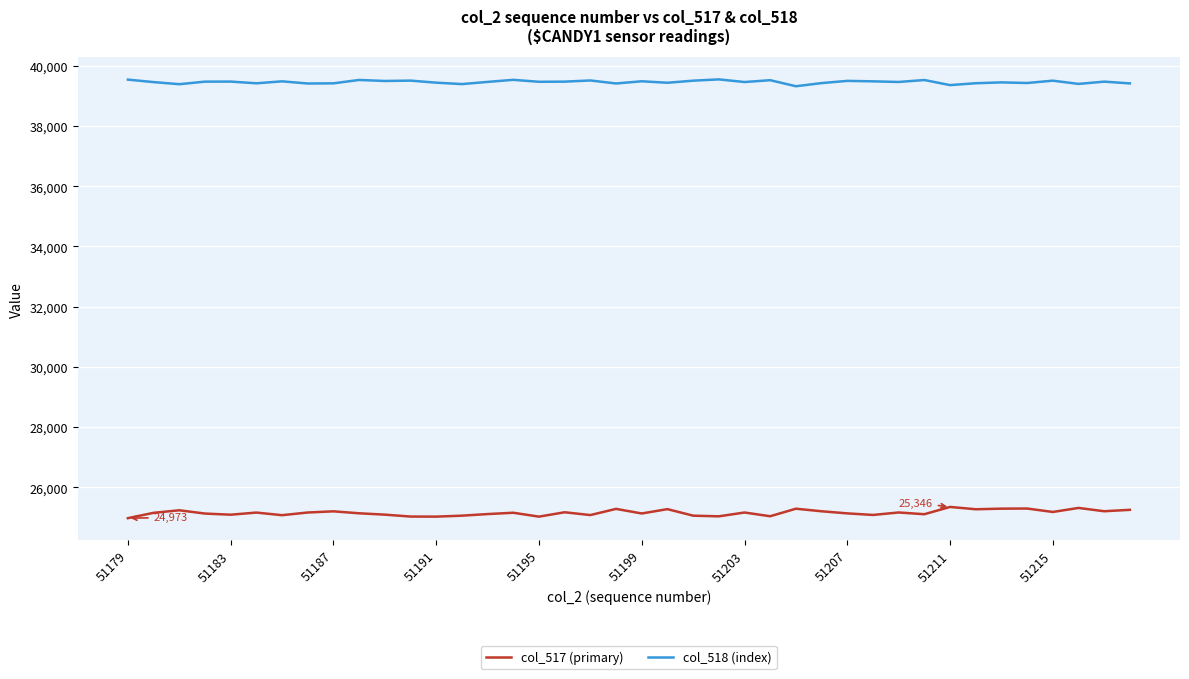

List the series in order of their overall mean, highest first.

col_518 (index), col_517 (primary)